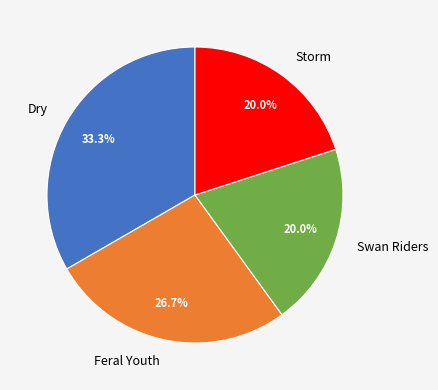

Is it true that Swan Riders is 20% of the pie?

True